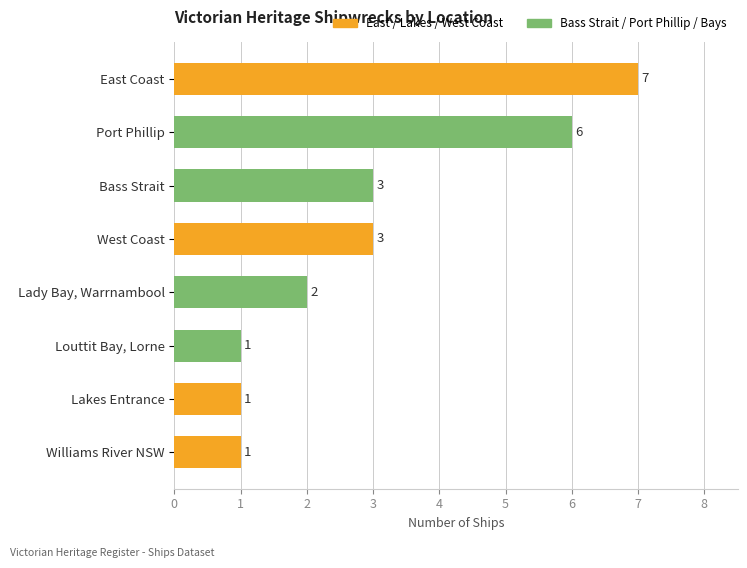

What is the approximate value at Lakes Entrance?

1